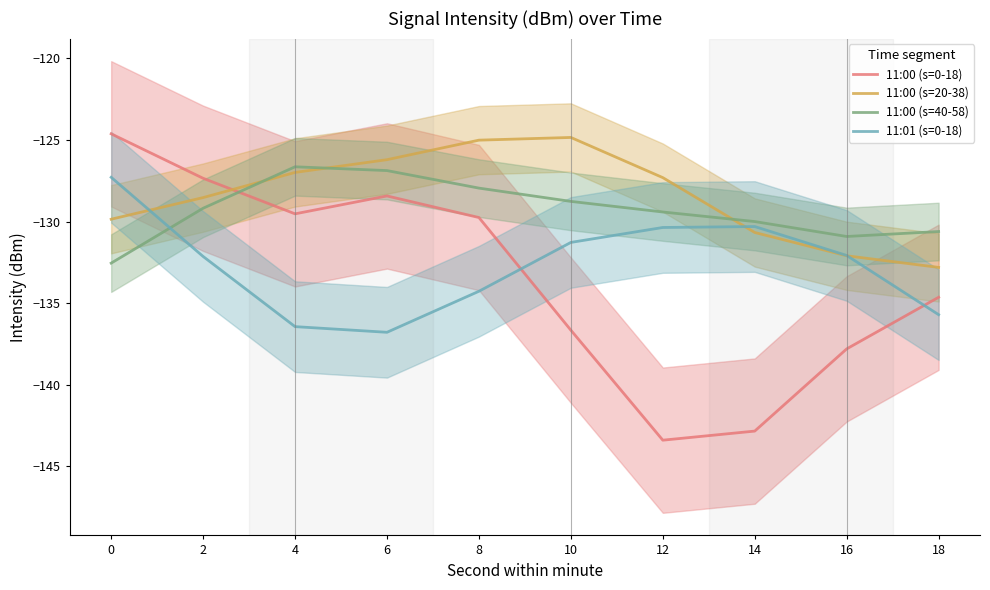

List the series in order of their overall mean, highest first.

11:00 (s=20-38), 11:00 (s=40-58), 11:01 (s=0-18), 11:00 (s=0-18)